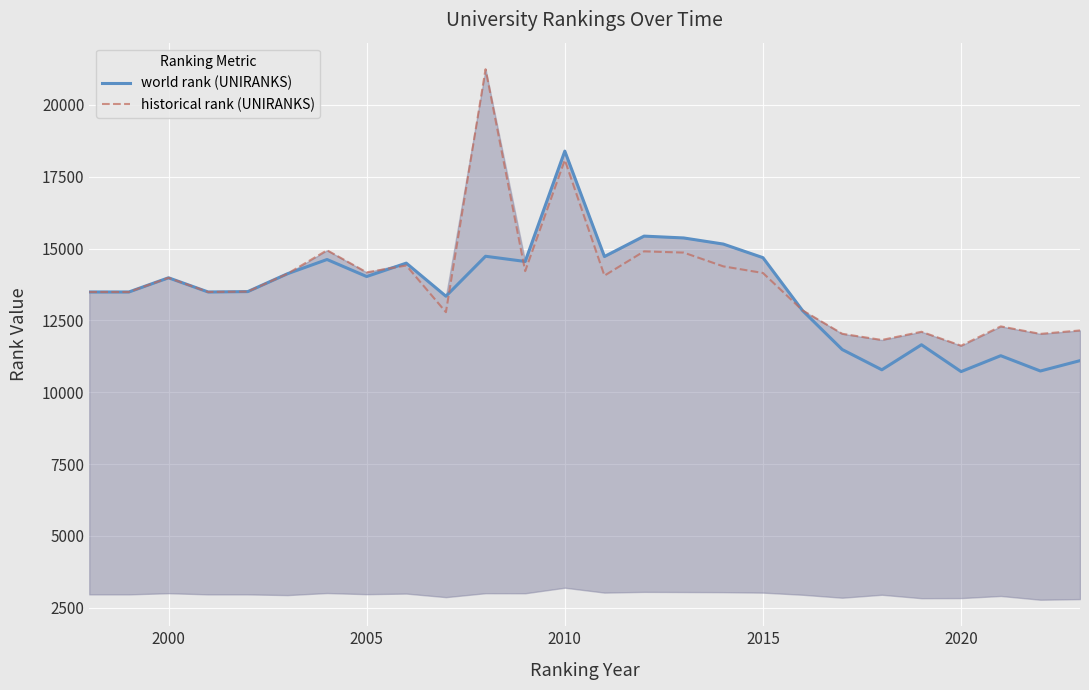

What is the greatest value displayed?

21240.5